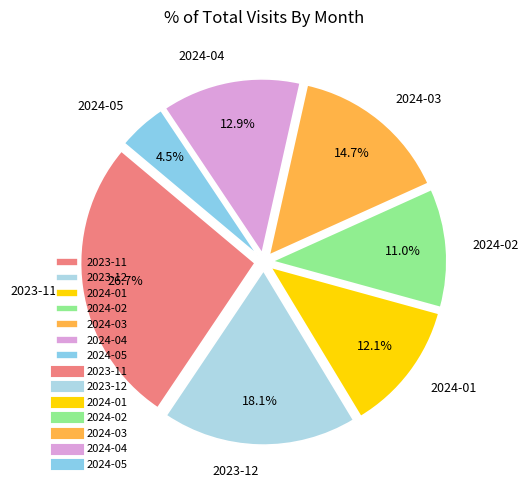

Between 2024-05 and 2024-02, which is larger?

2024-02